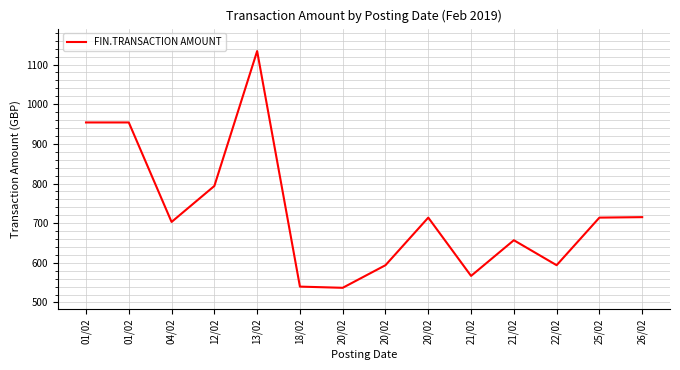

Is it true that the value at 04/02 is 703.1?

True